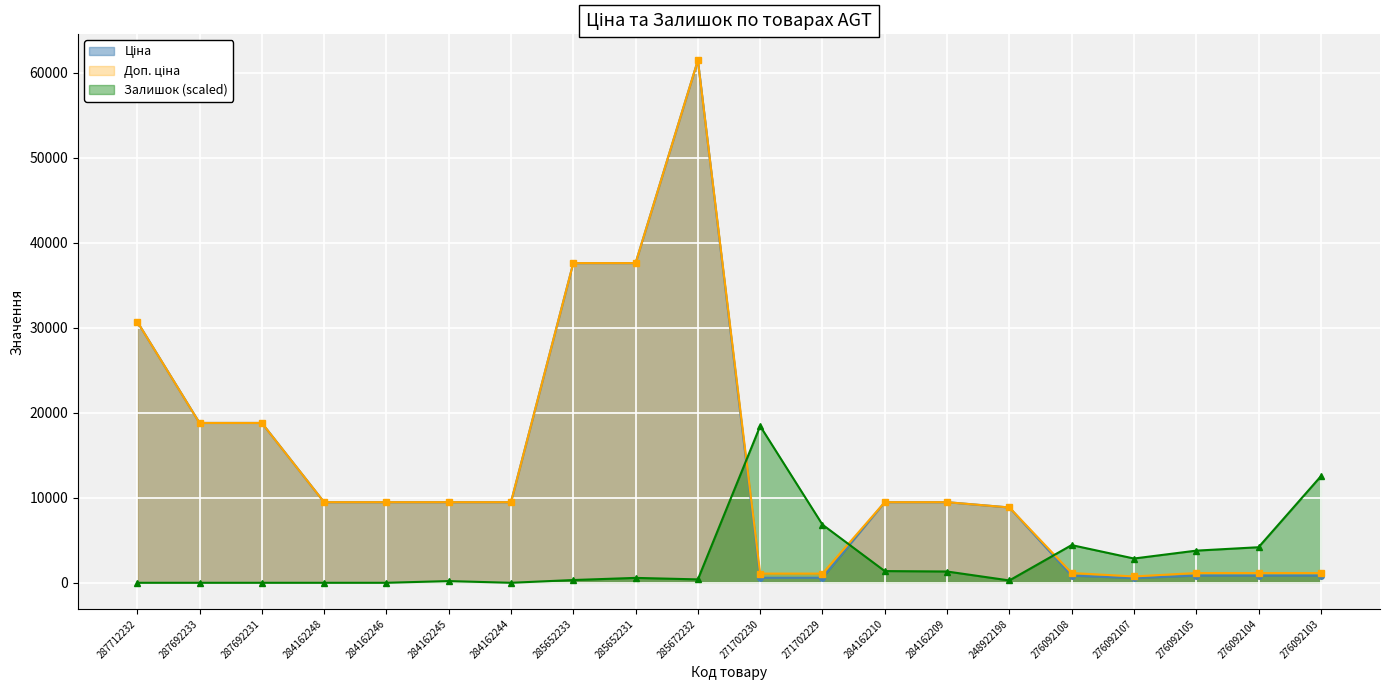

What is the lowest value of the Ціна series?

551.5